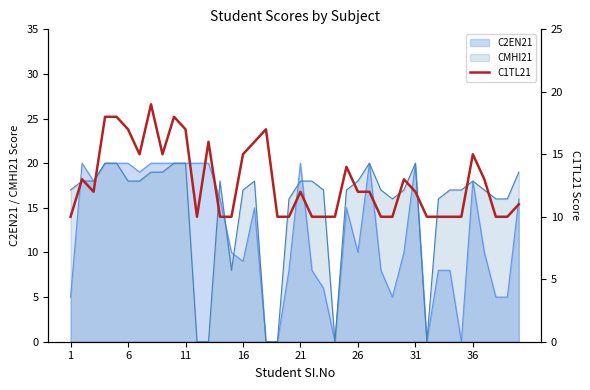

What is the maximum value for C2EN21?

20